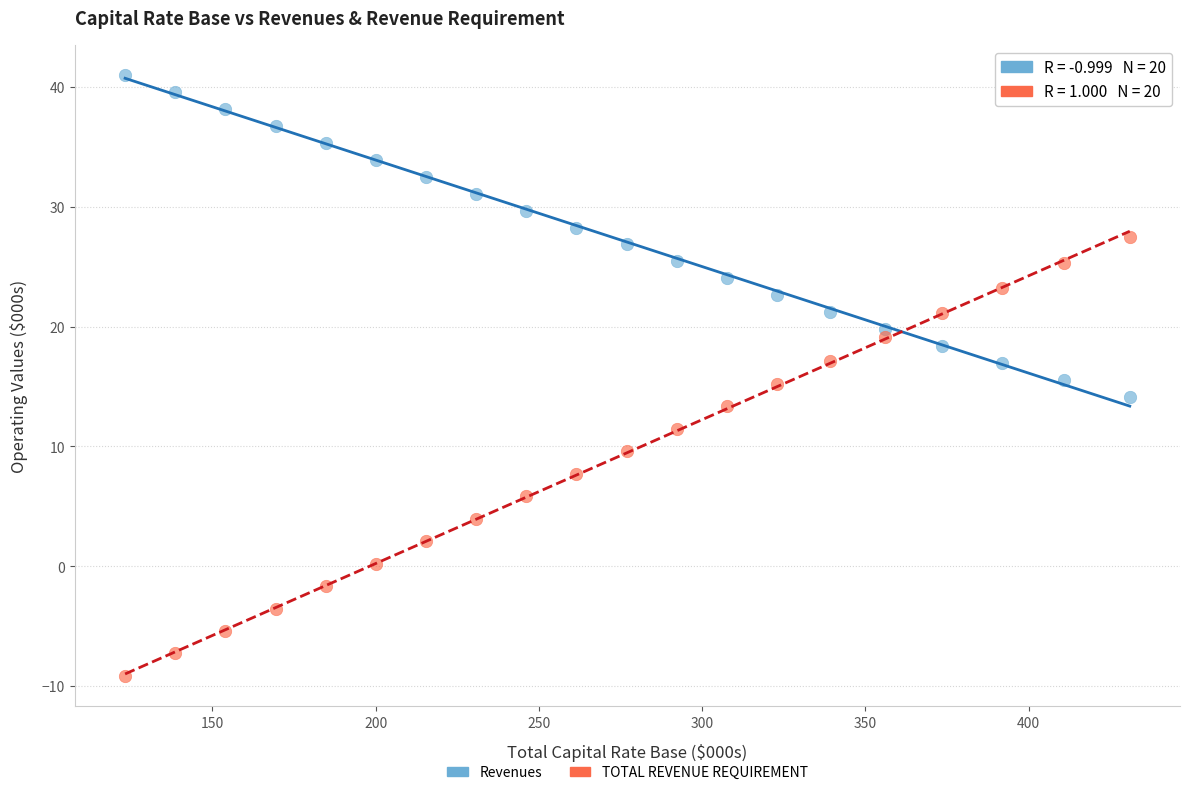

Which series contains the highest Y value?

Revenues